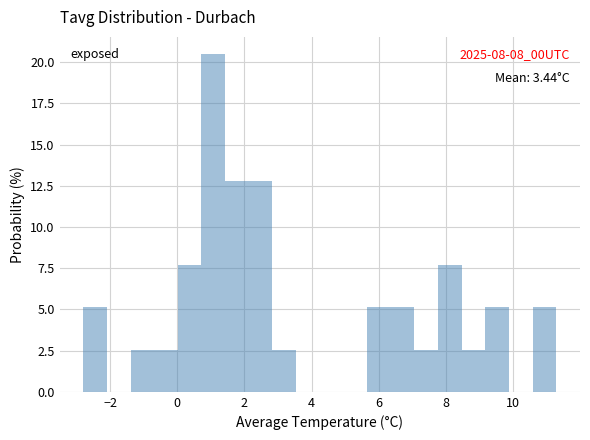

Read against the x-axis, roughly where is the centre of the tallest bar?

1.0